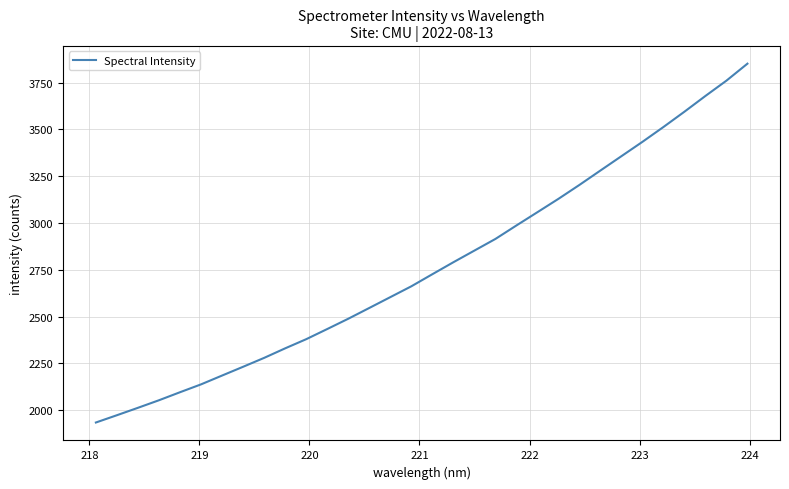

What is the difference between the maximum and minimum values?

1918.3